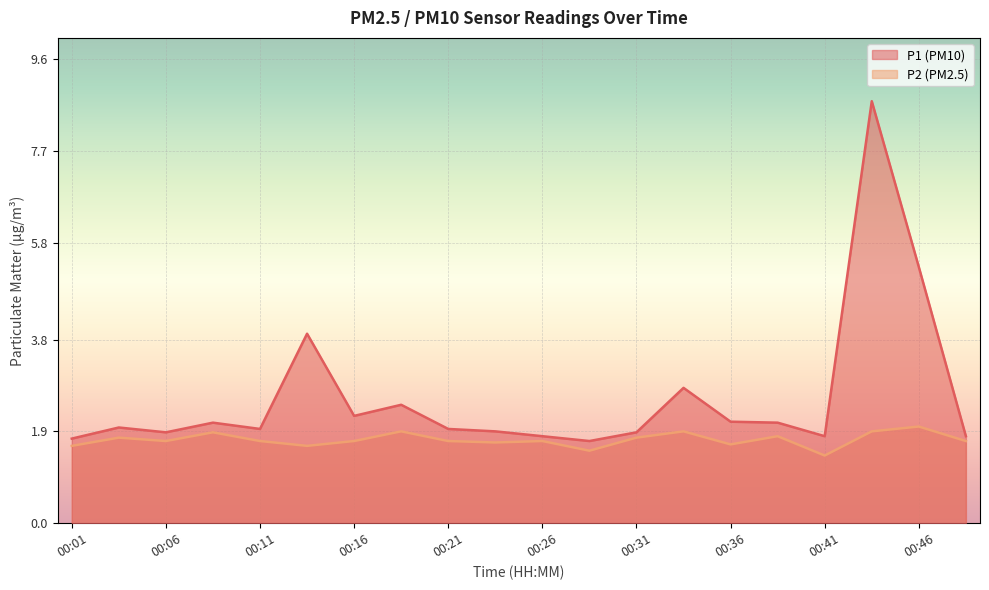

Does the chart display data point markers on the line(s)?

No